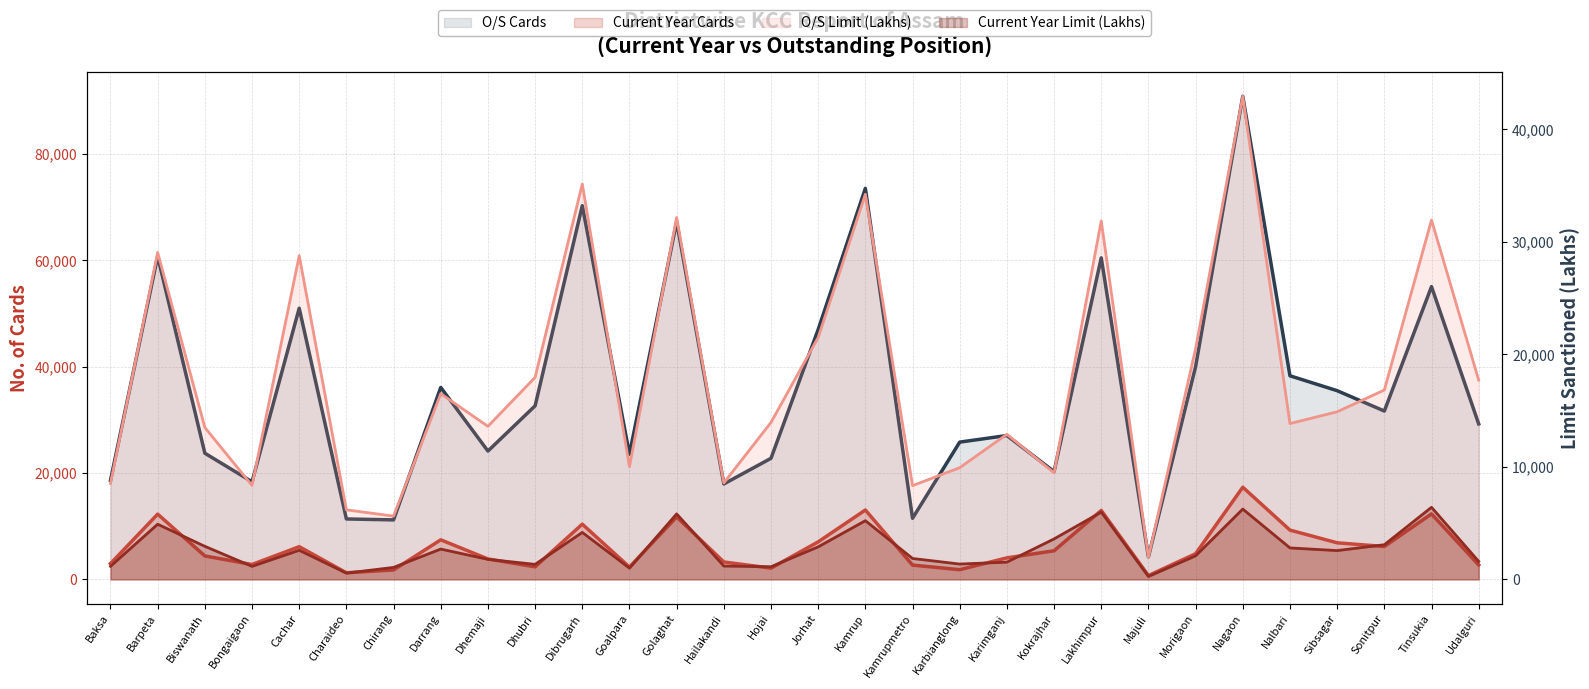

Which series has the largest total across all categories?

O/S Cards